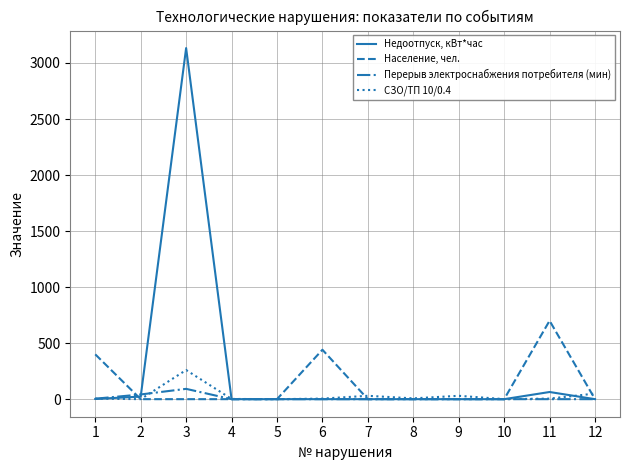

Which series has the widest spread of values?

Недоотпуск, кВт*час